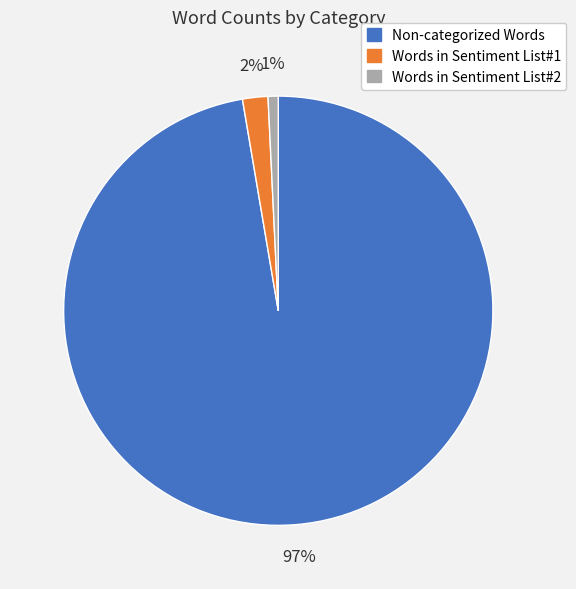

True or false: Words in Sentiment List#2 accounts for 6% of the total.

False